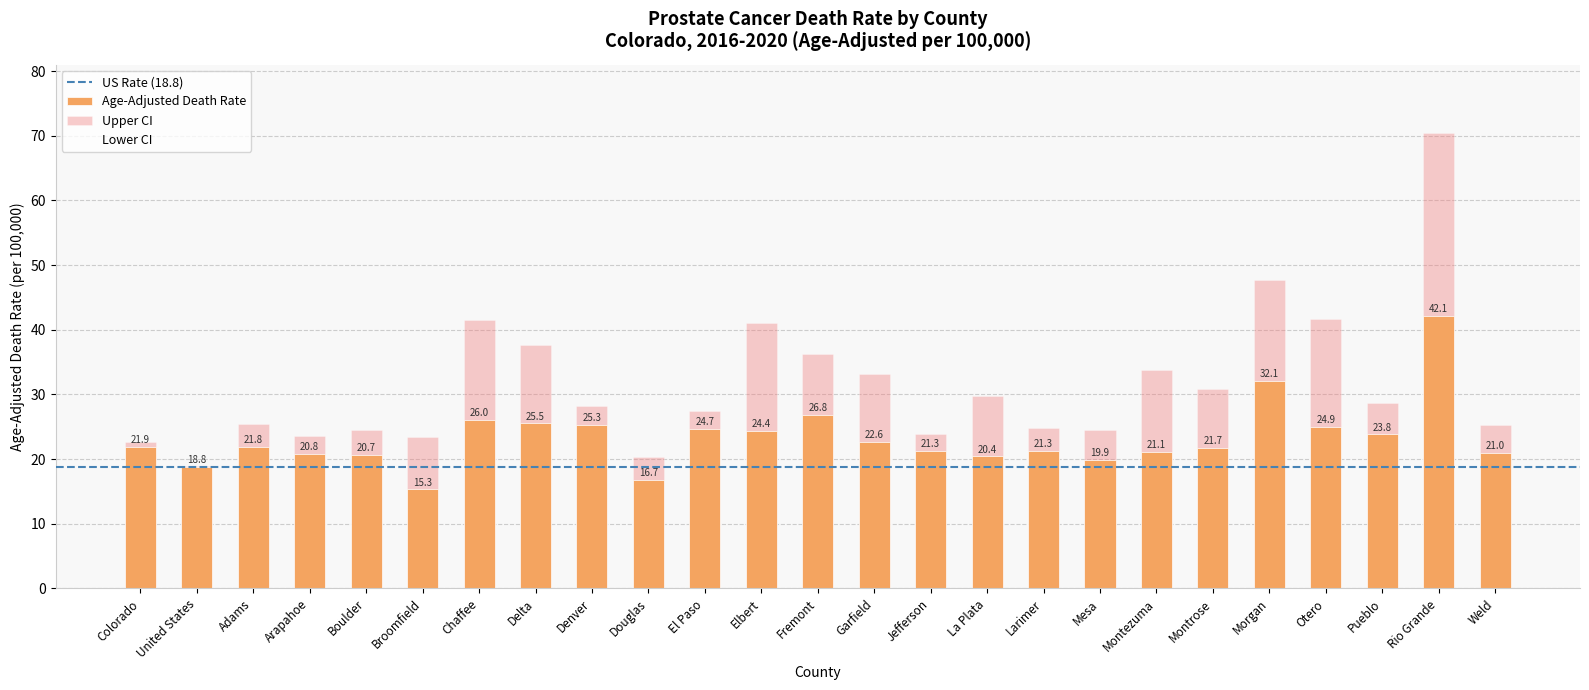

Where does the Upper CI series first go above 28?

Chaffee